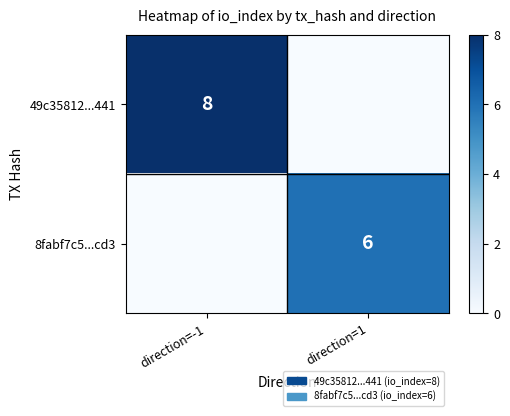

How many categories are shown in the chart?

2